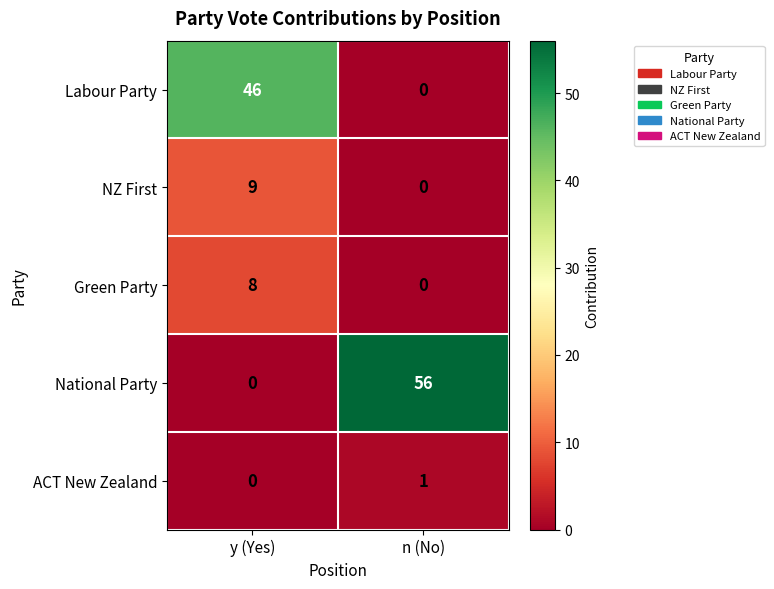

Which series changed the most between y (Yes) and n (No)?

National Party